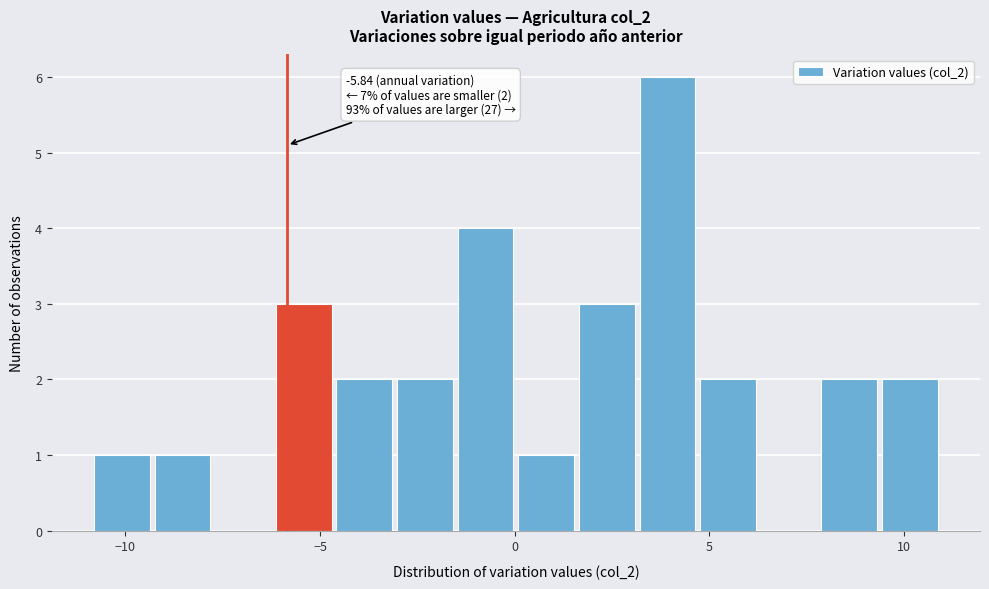

Read against the x-axis, roughly where is the centre of the tallest bar?

4.0